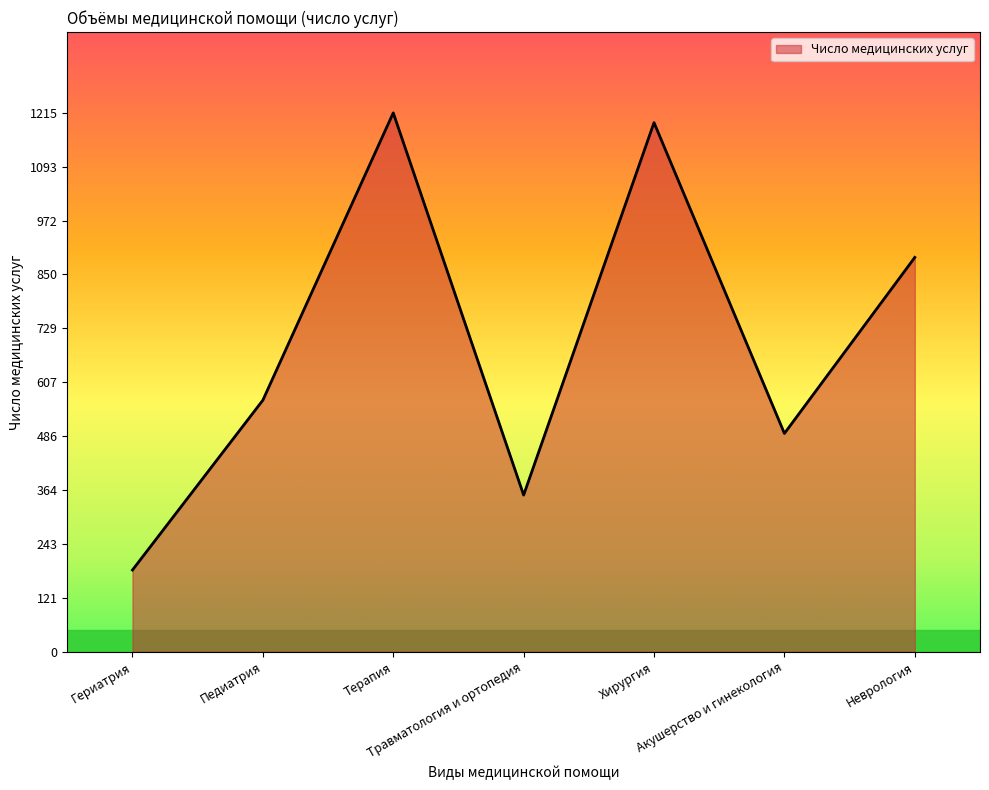

What is the average value?

699